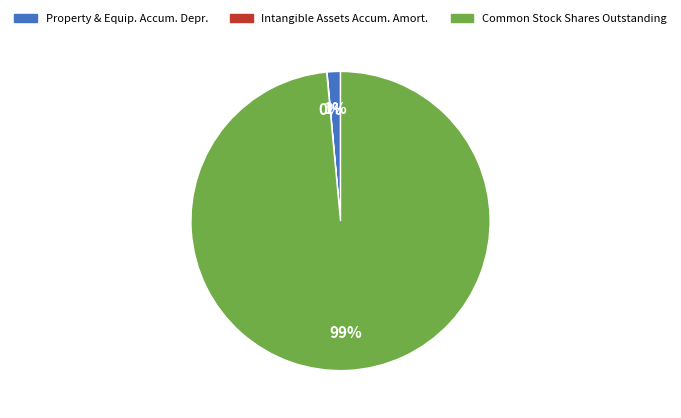

Does any single category account for the majority?

Yes